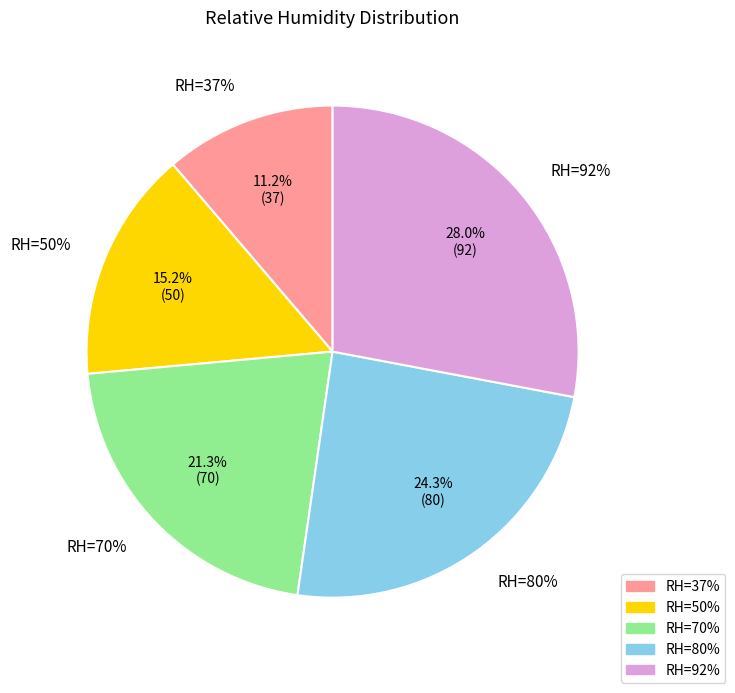

True or false: RH=92% accounts for 35% of the total.

False